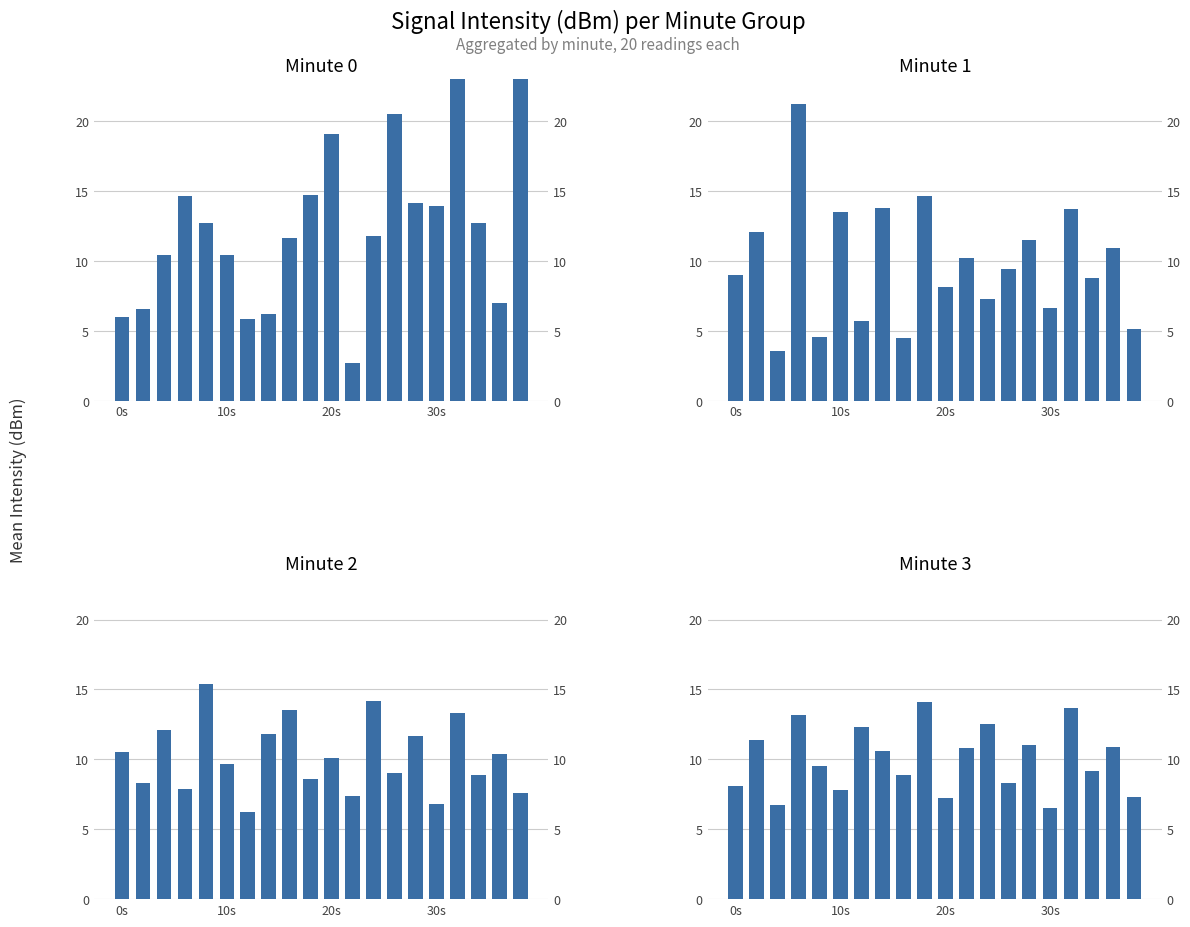

What are all the series names shown in the legend?

minute_0, minute_1, minute_2, minute_3